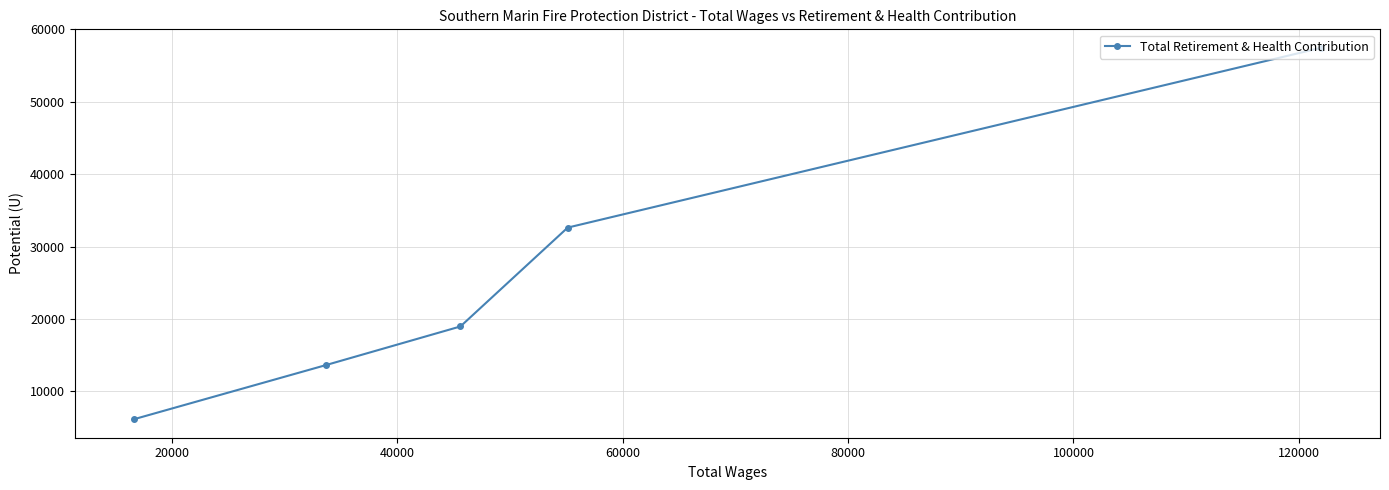

What is the value of the 2nd point from the left?

13633